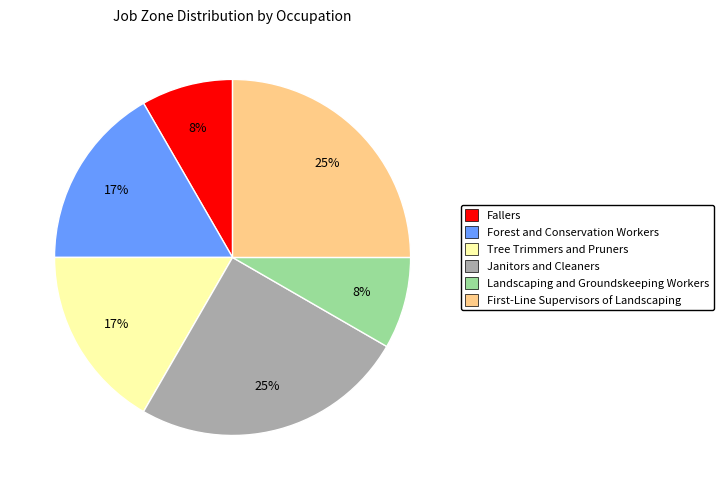

Is it true that Landscaping and Groundskeeping Workers is 20% of the pie?

False